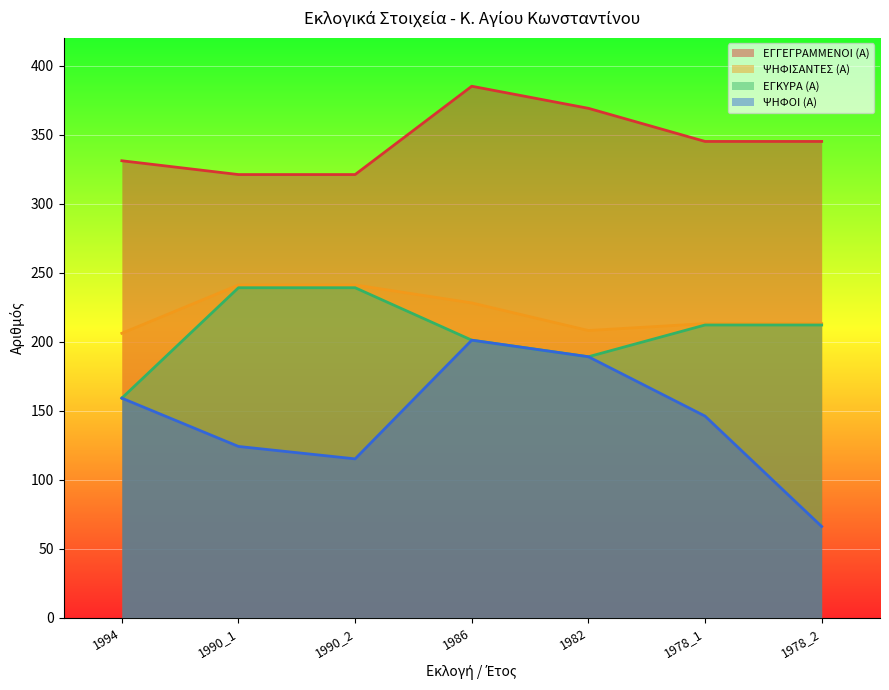

What is the approximate value of ΕΓΓΕΓΡΑΜΜΕΝΟΙ (Α) at 1982, to the nearest 10?

370